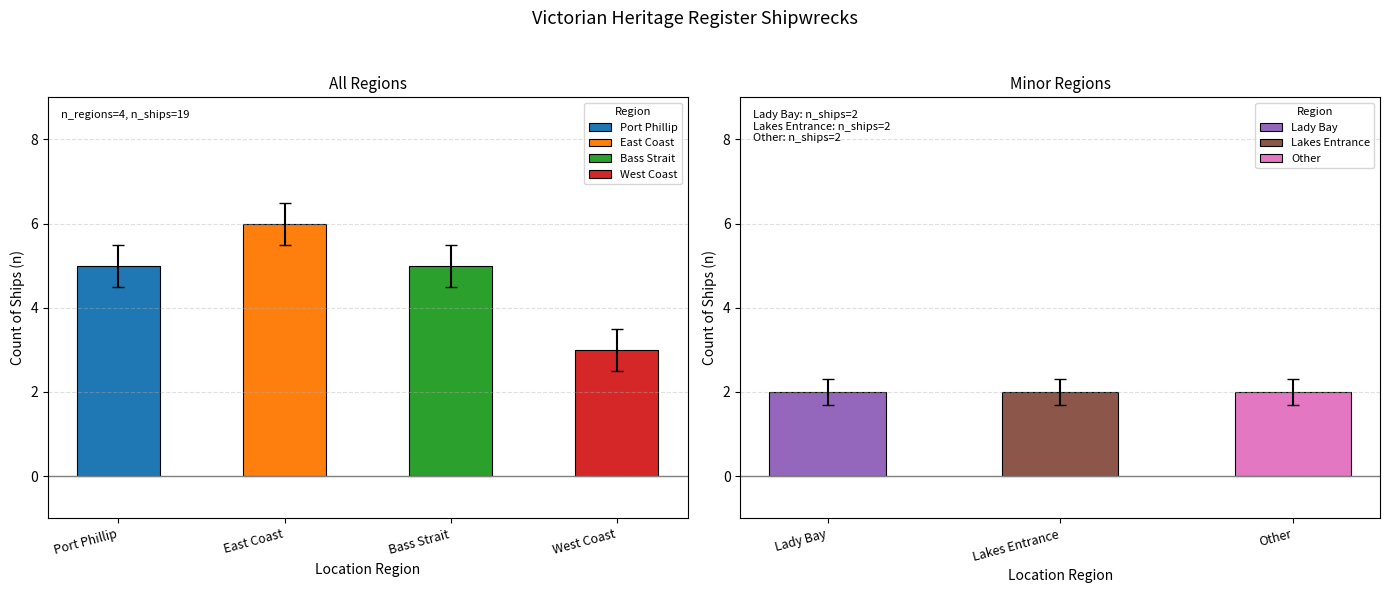

Is it true that the value at East Coast is 6?

True